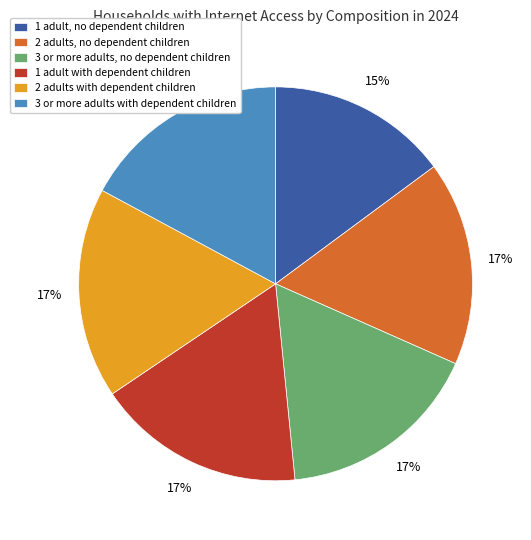

To the nearest percent, what portion does 1 adult with dependent children represent?

17%